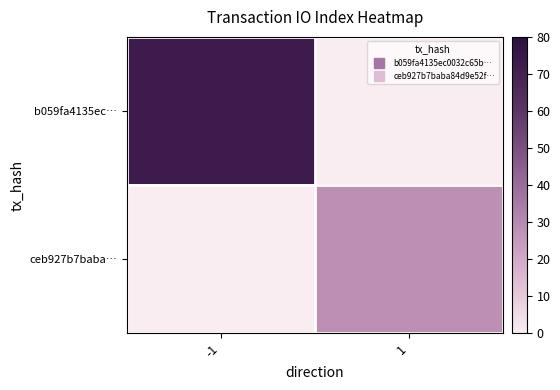

Reading left to right, what are all the values shown in this chart?

b059fa4135ec…: -1=73	1=0
ceb927b7baba…: -1=0	1=28